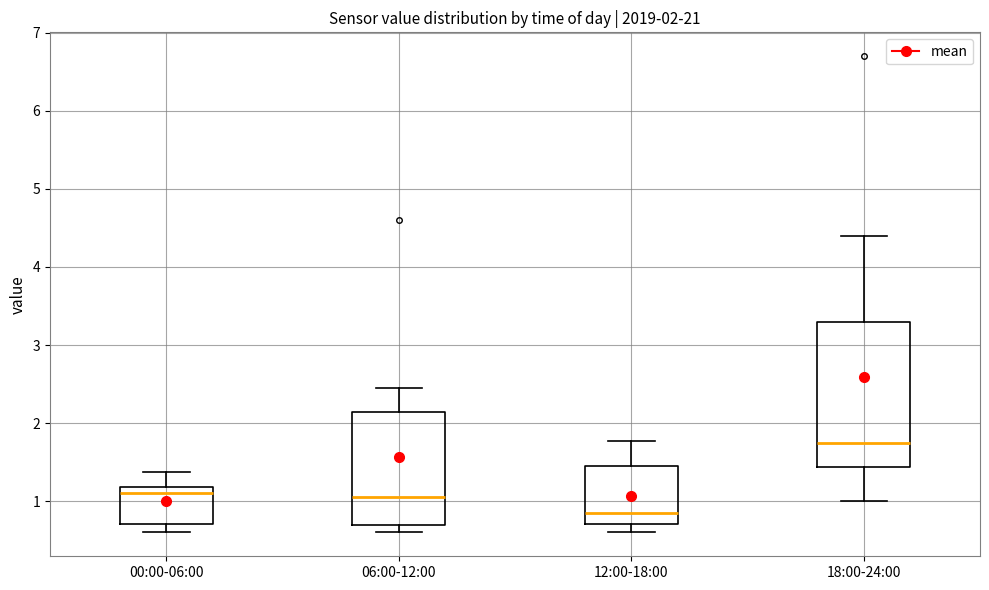

Which box is the tallest, from its lower edge to its upper edge?

18:00-24:00